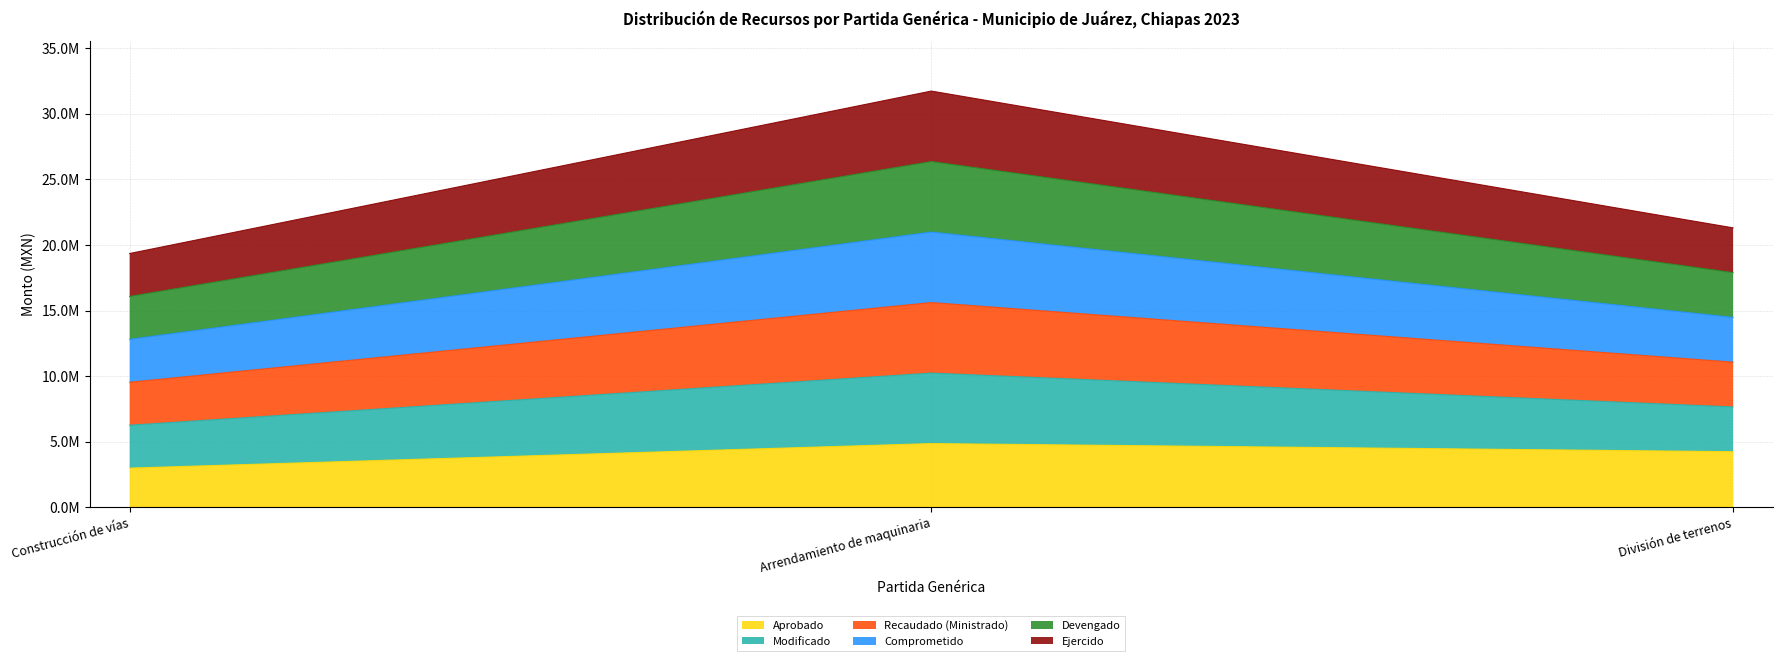

At which category does the chart reach its peak across all series?

Arrendamiento de maquinaria